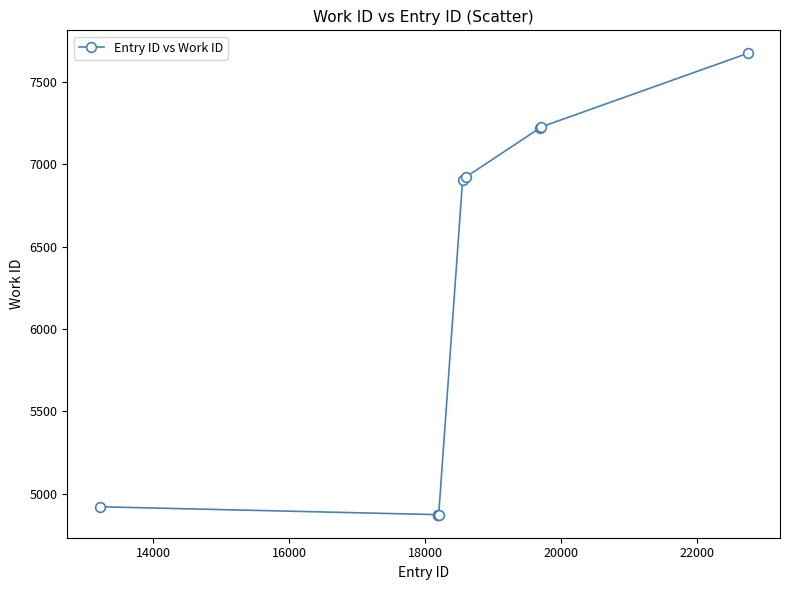

What is the sum of all values?

60364